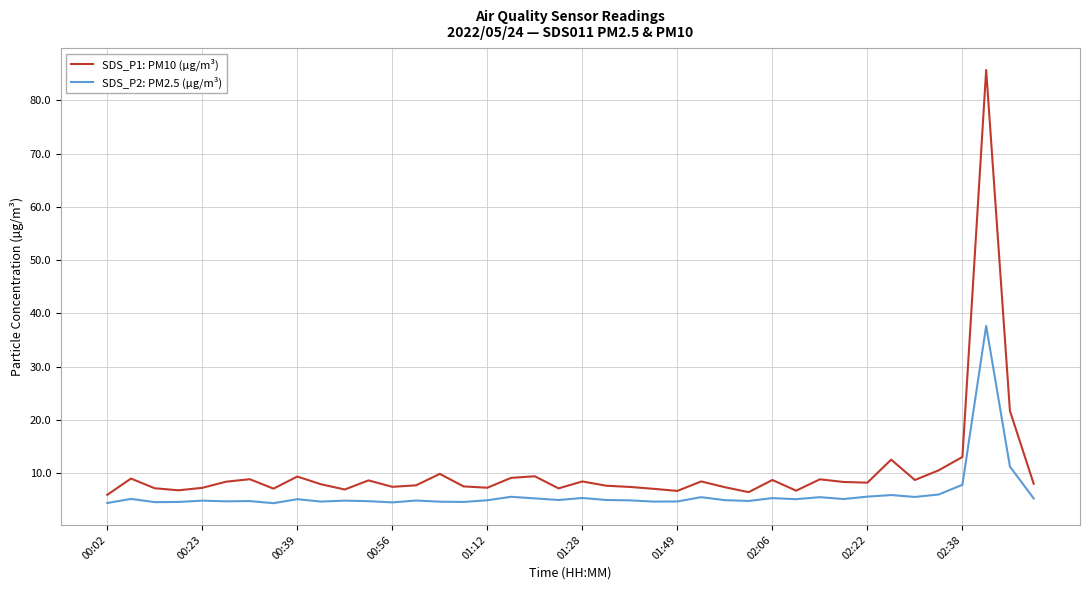

What is the smallest value displayed?

4.4